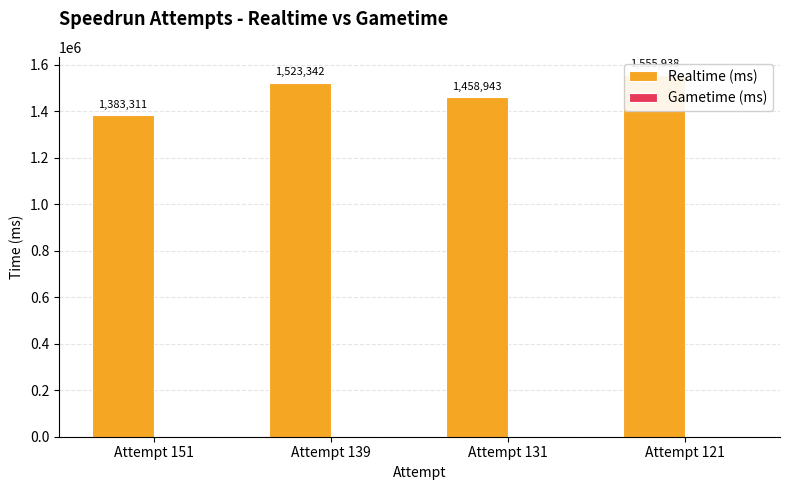

Does the chart contain stacked bars?

No